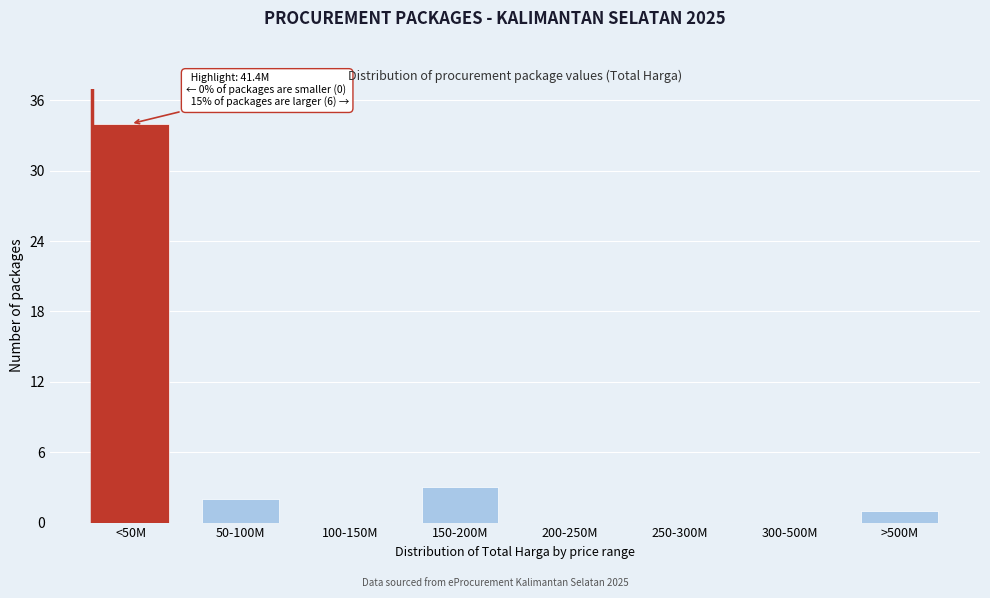

Reading left to right, list all the values displayed in this chart.

<50M=34	50-100M=2	100-150M=0	150-200M=3	200-250M=0	250-300M=0	300-500M=0	>500M=1